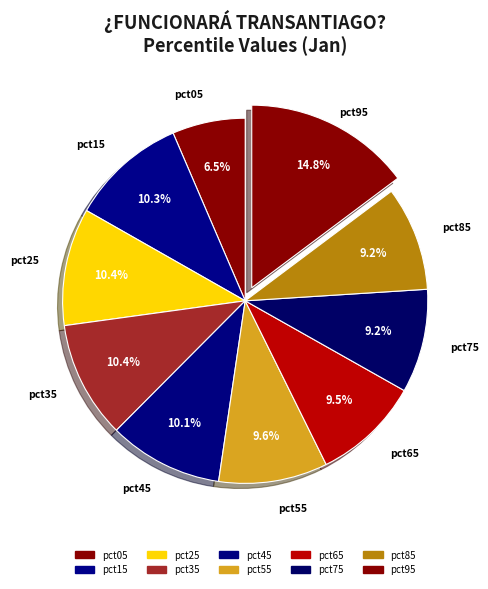

How many segments does this pie chart have?

10